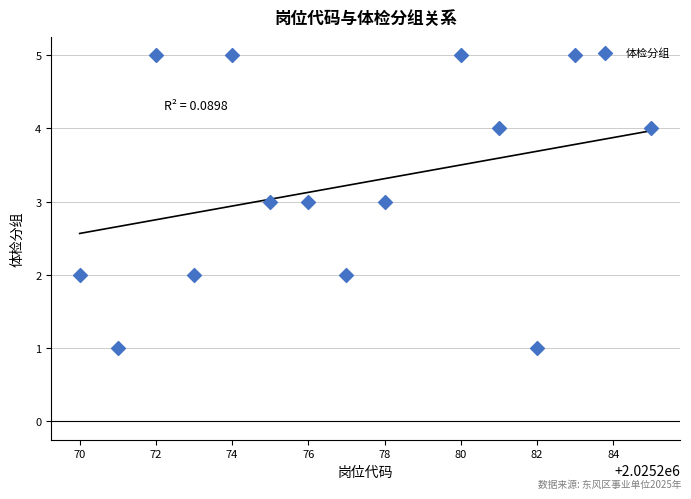

What is the range of X values (max minus min)?

15